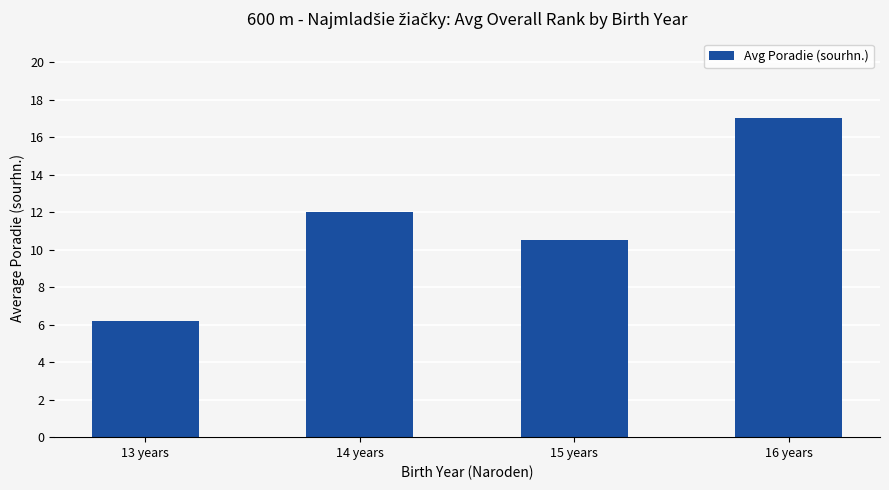

Reading left to right, transcribe all the data shown in this chart.

13 years=6.2	14 years=12.0	15 years=10.5	16 years=17.0